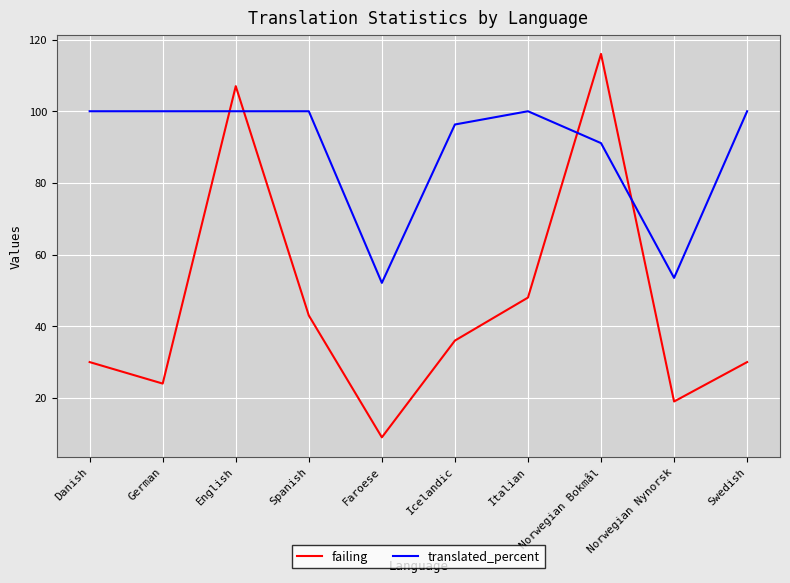

Reading left to right, what are all the values shown in this chart?

failing: 30.0	24.0	107.0	43.0	9.0	36.0	48.0	116.0	19.0	30.0
translated_percent: 100.0	100.0	100.0	100.0	52.1	96.3	100.0	91.1	53.5	100.0